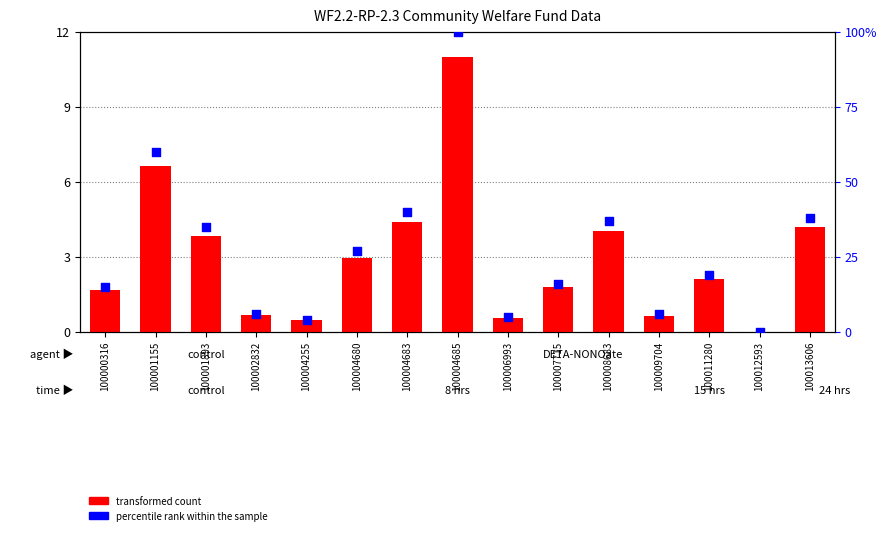

What is the total value across all series at 100004685?

111.0